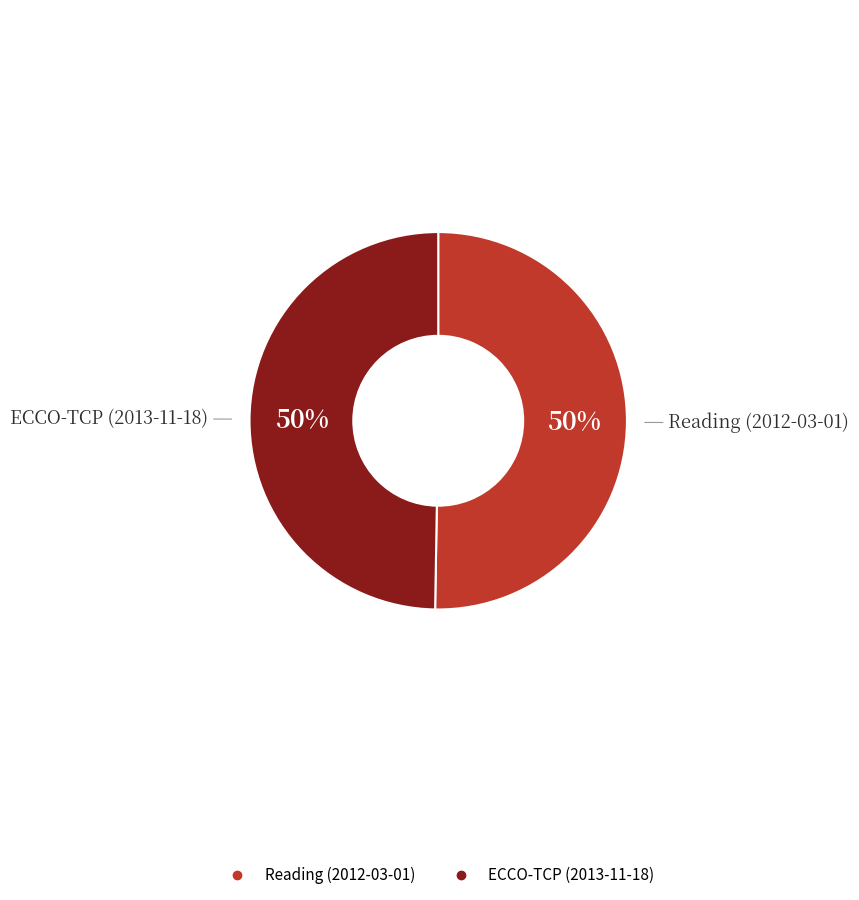

Combined, do Reading (2012-03-01) and ECCO-TCP (2013-11-18) account for over 50%?

Yes